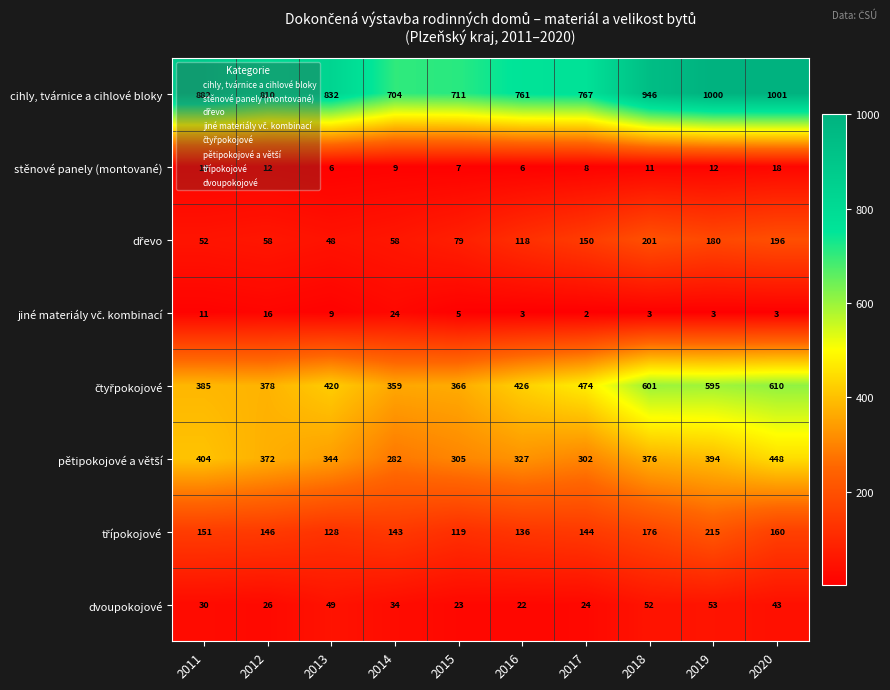

What is the difference between the maximum and minimum values in the dvoupokojové series?

31